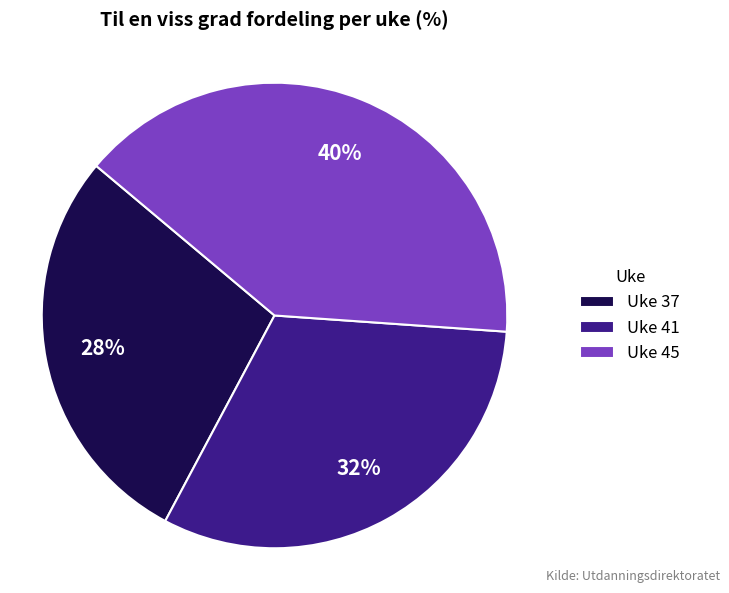

To the nearest percent, what portion does Uke 45 represent?

40%